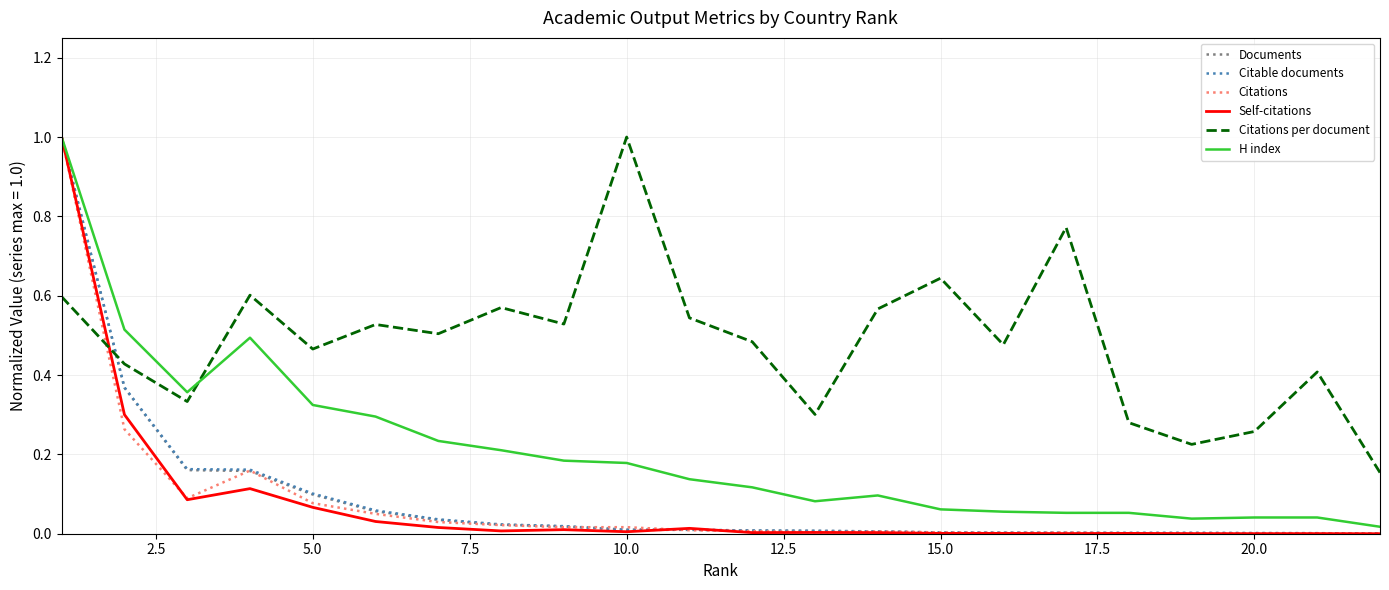

What is the greatest value displayed?

1.0